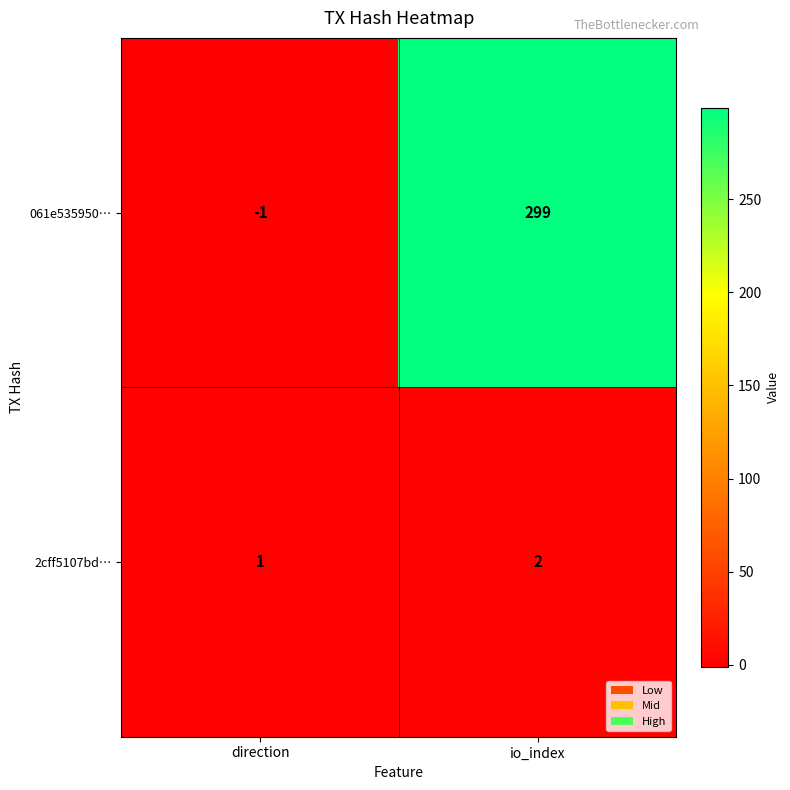

True or false: 2cff5107bd… has a value of 2 at io_index.

True